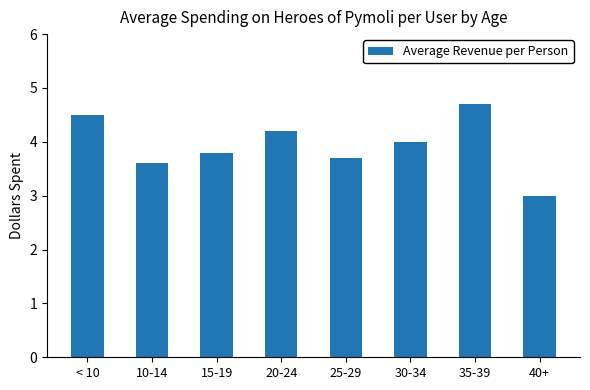

What is the change in value from 30-34 to 35-39?

+0.7